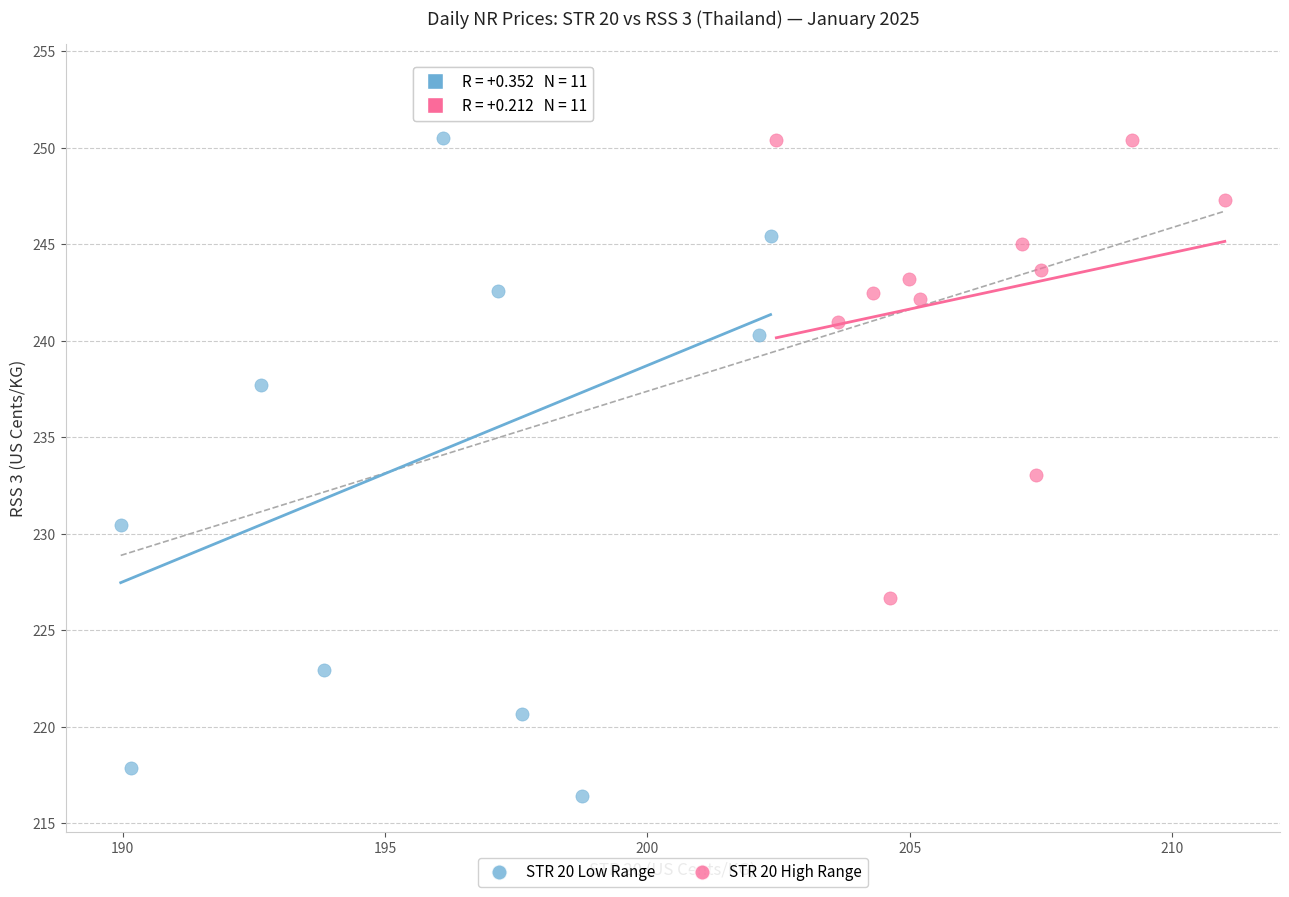

What are all the series names shown in the legend?

STR 20 Low Range, STR 20 High Range